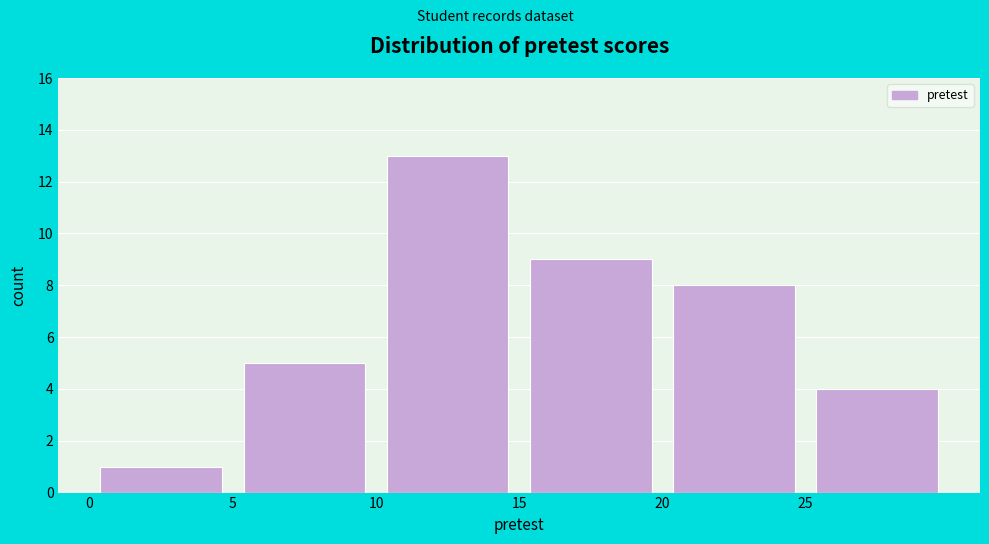

Over which range of the x-axis is the bar tallest?

10 to 15